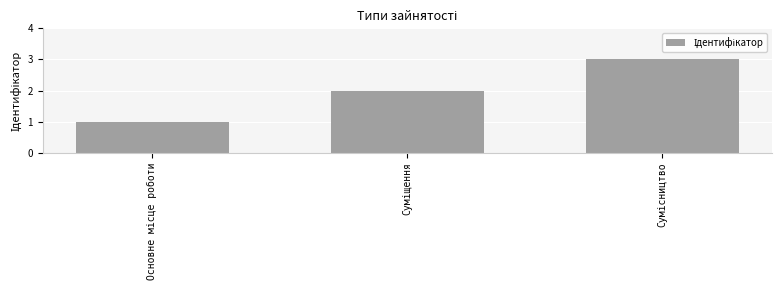

What is the sum of all values?

6